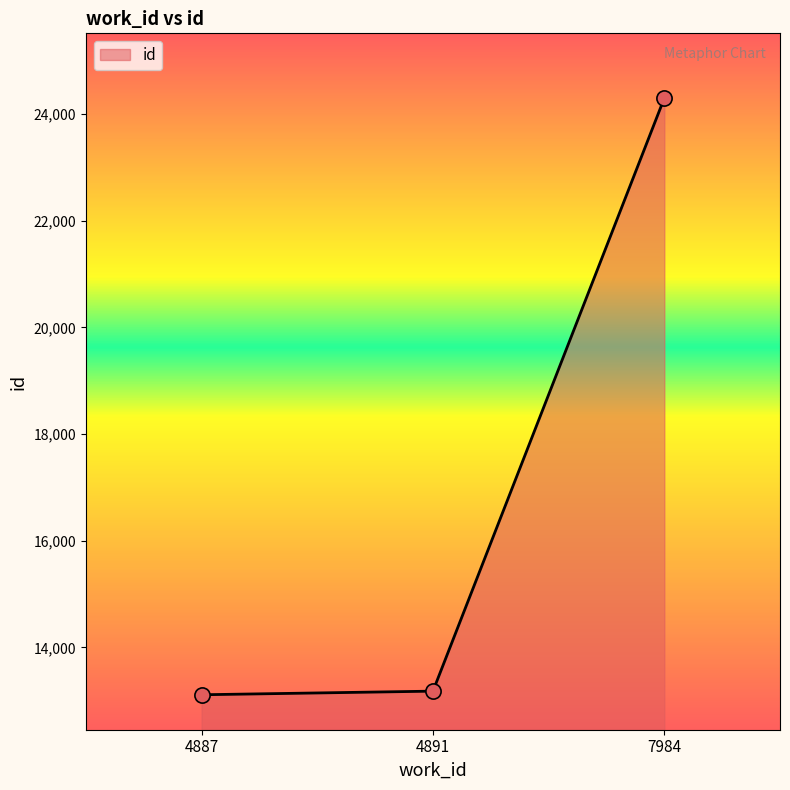

Which has a higher value, 4887 or 7984?

7984